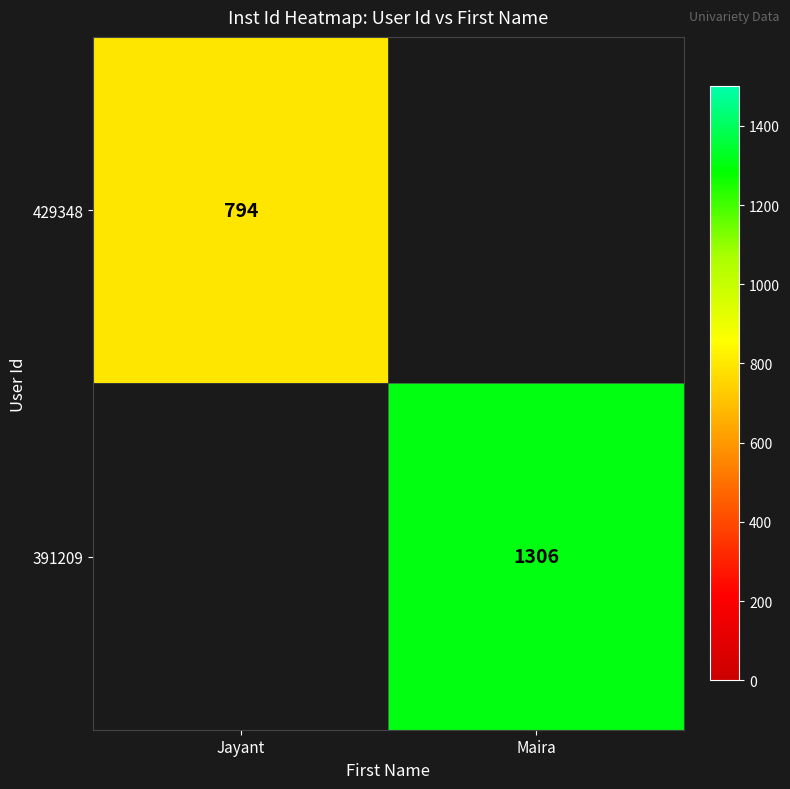

Is it true that 391209 equals 2264 at Maira?

False